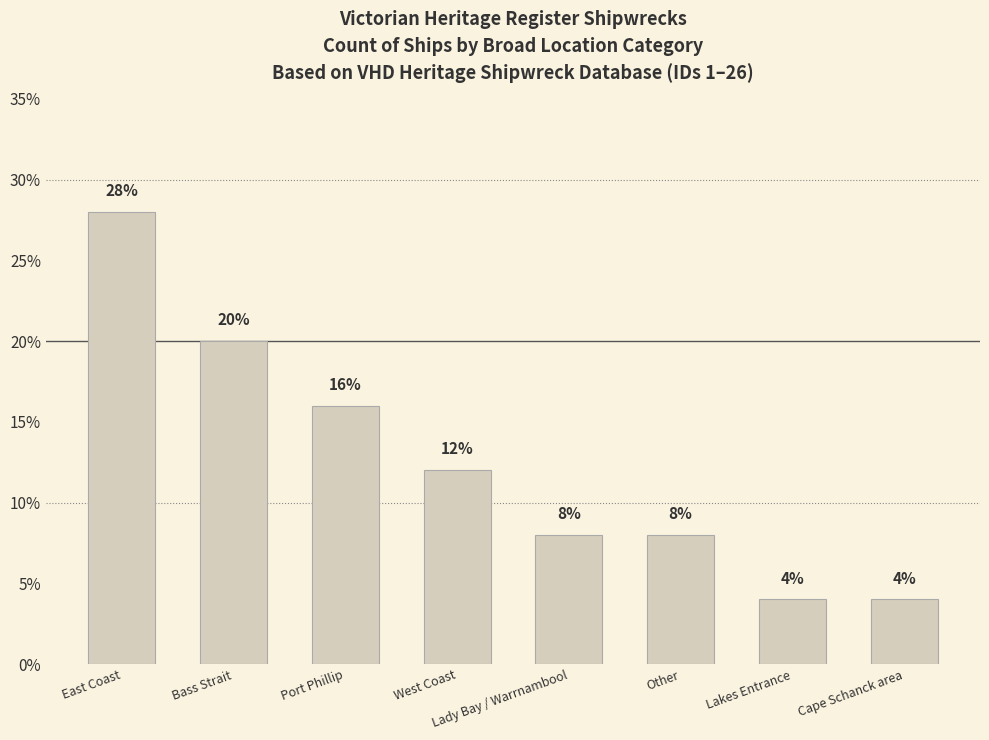

What is the change in value from East Coast to Other?

-20.0